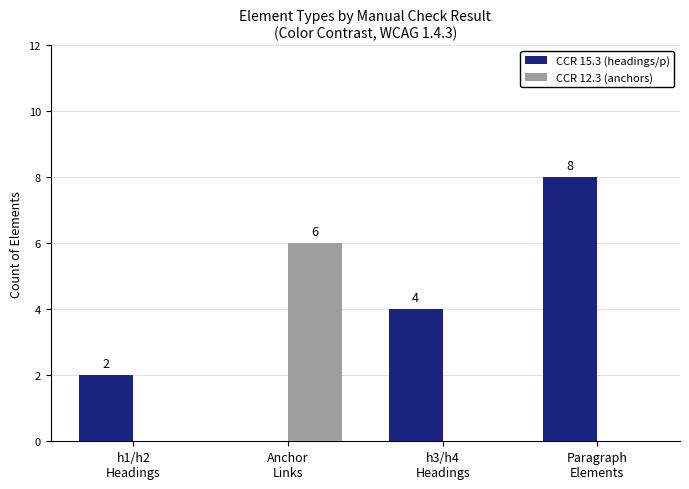

What is the maximum value for CCR 15.3 (headings/p)?

8